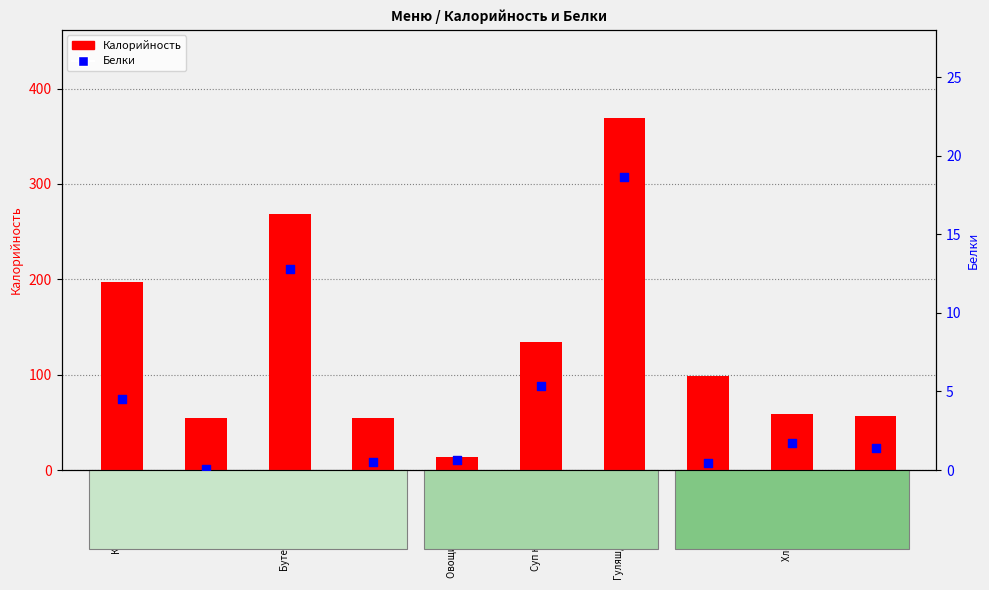

What is the total value across all series at Компот?

98.8